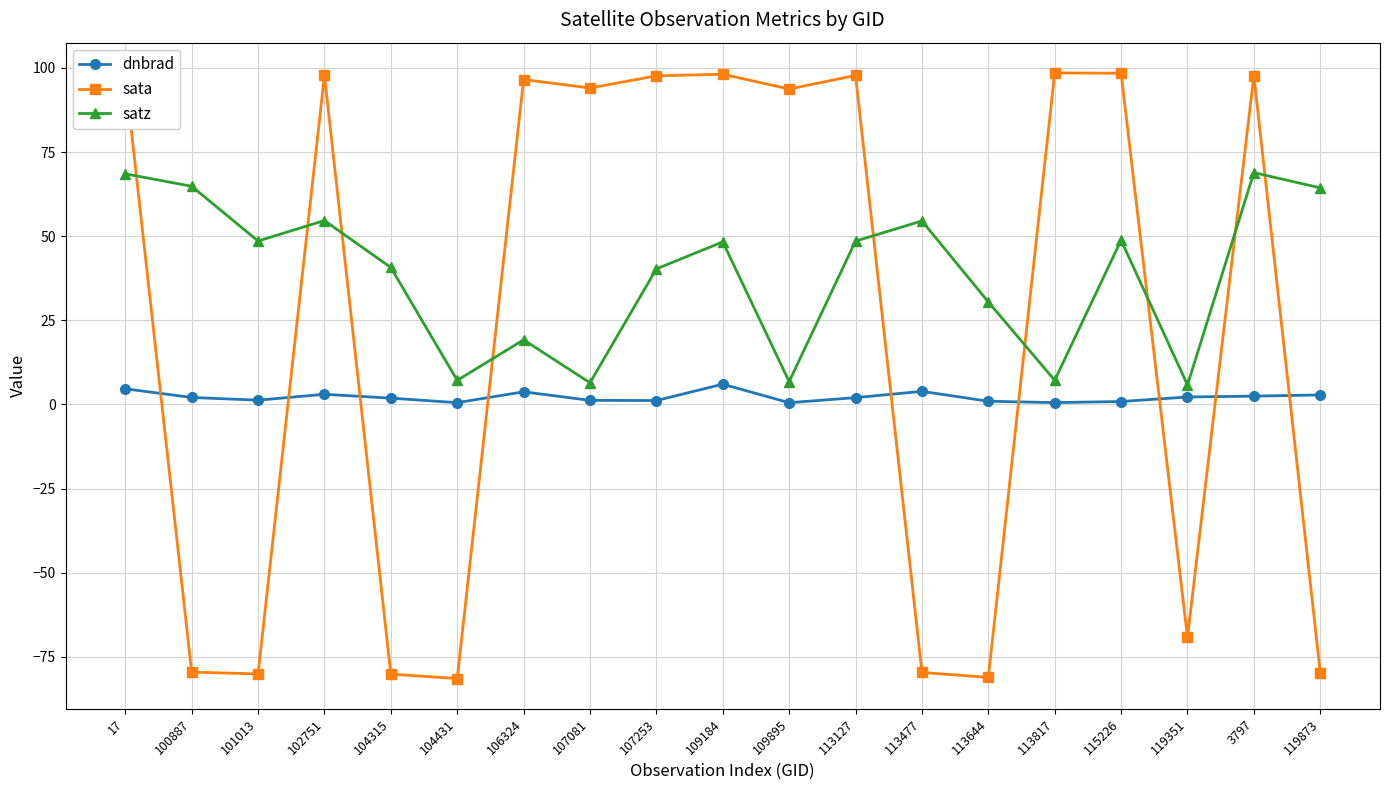

How many data points in satz are less than 48?

9